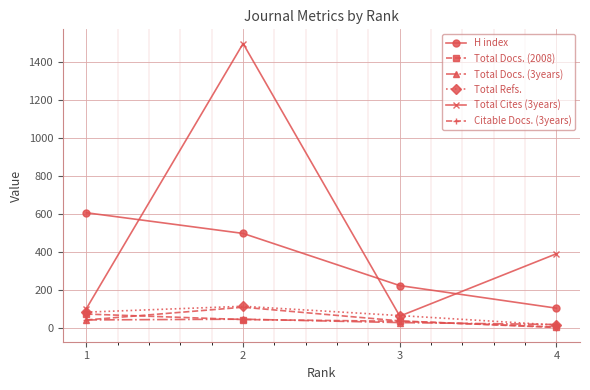

Where is the first local minimum for Total Cites (3years)?

3